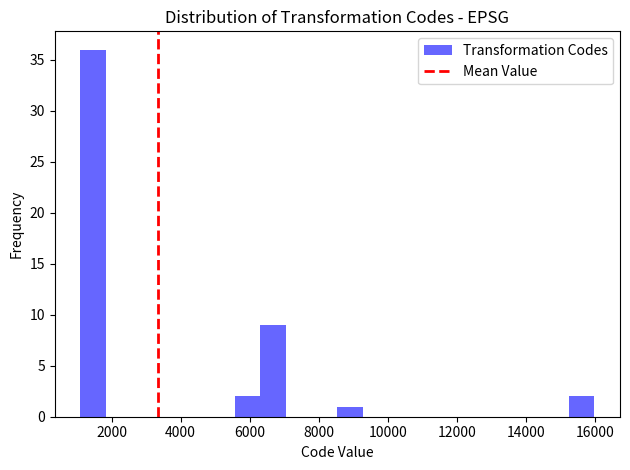

Read against the x-axis, roughly where is the centre of the tallest bar?

1400